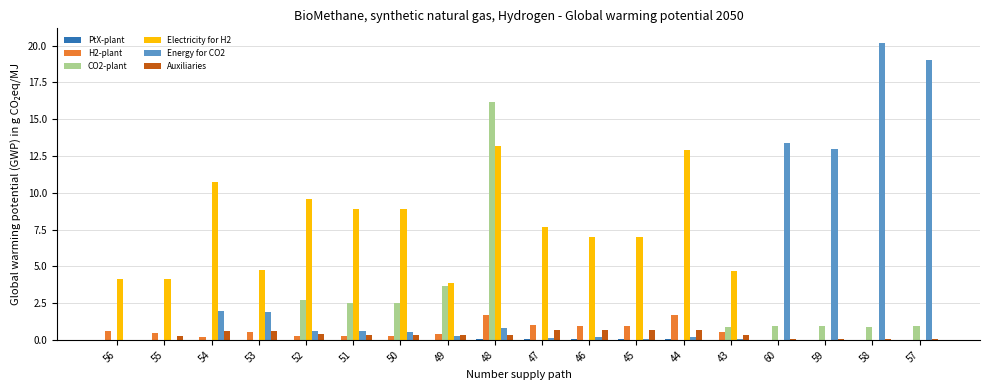

Are the bars grouped side by side (vs. stacked)?

Yes